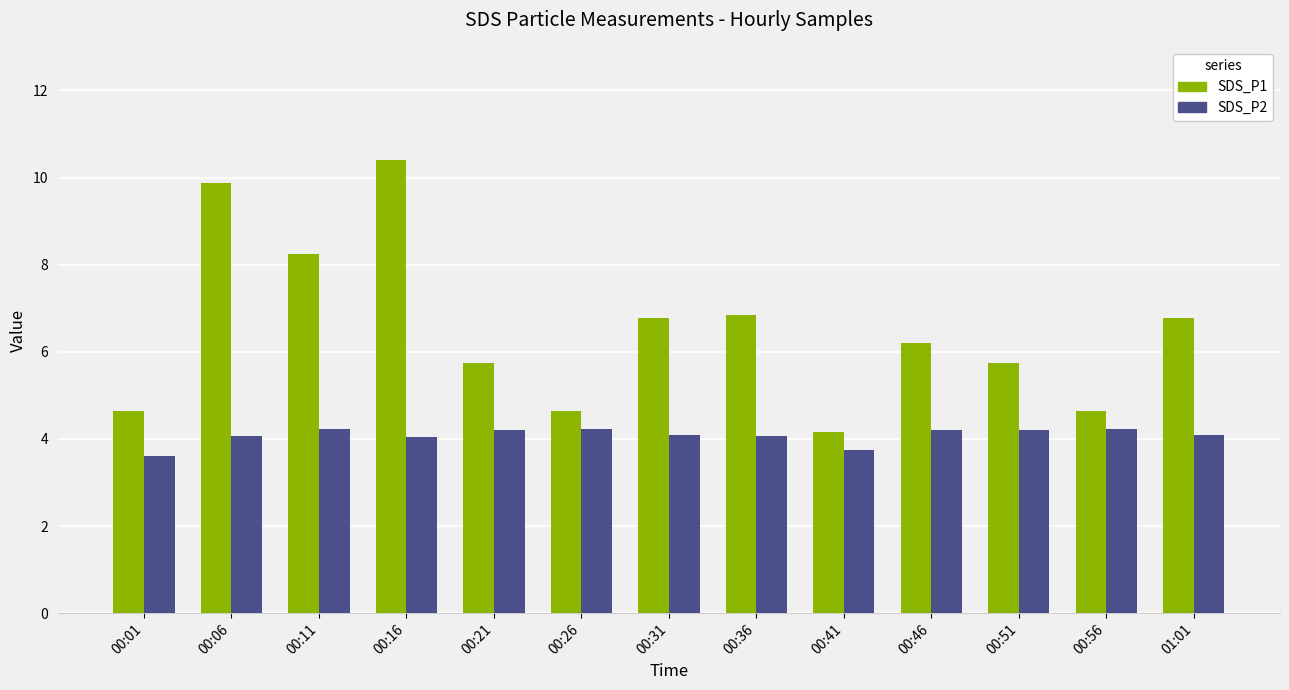

Is the value of SDS_P2 at 00:21 greater than the value of SDS_P1 at 00:46?

No